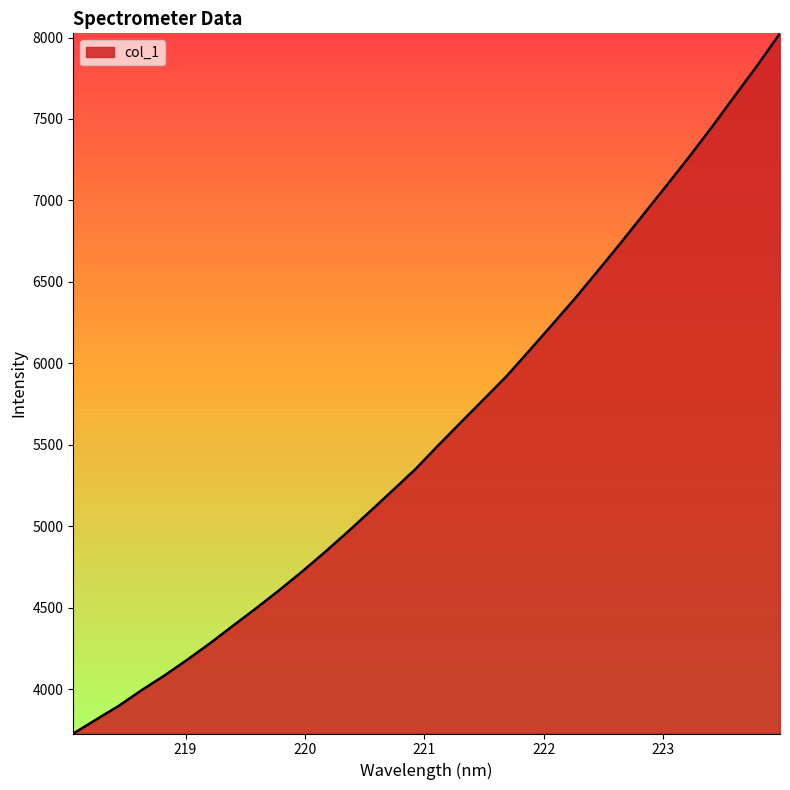

What is the minimum value shown in the chart?

3728.5